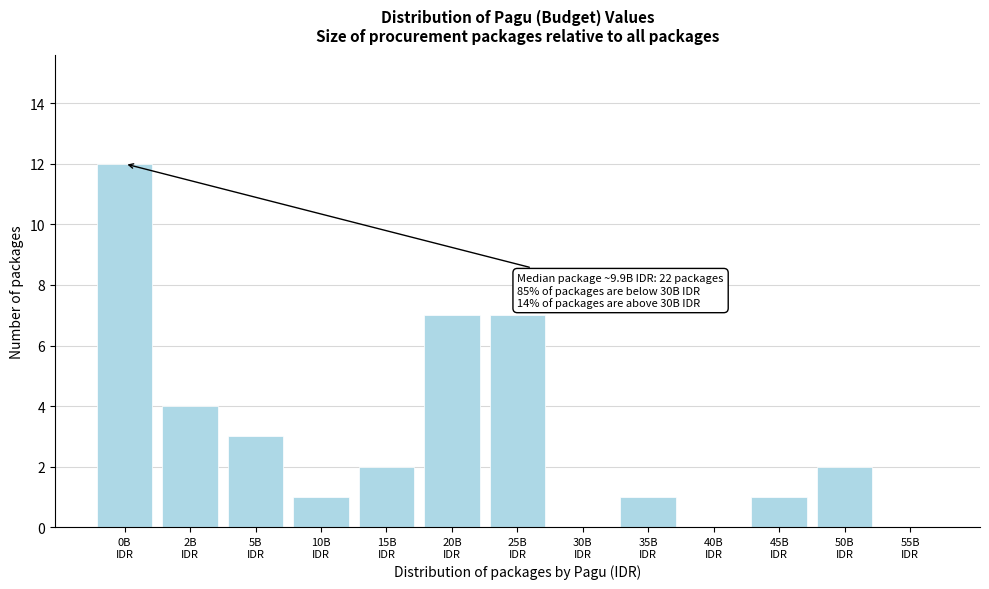

Count the number of categories in the chart.

13